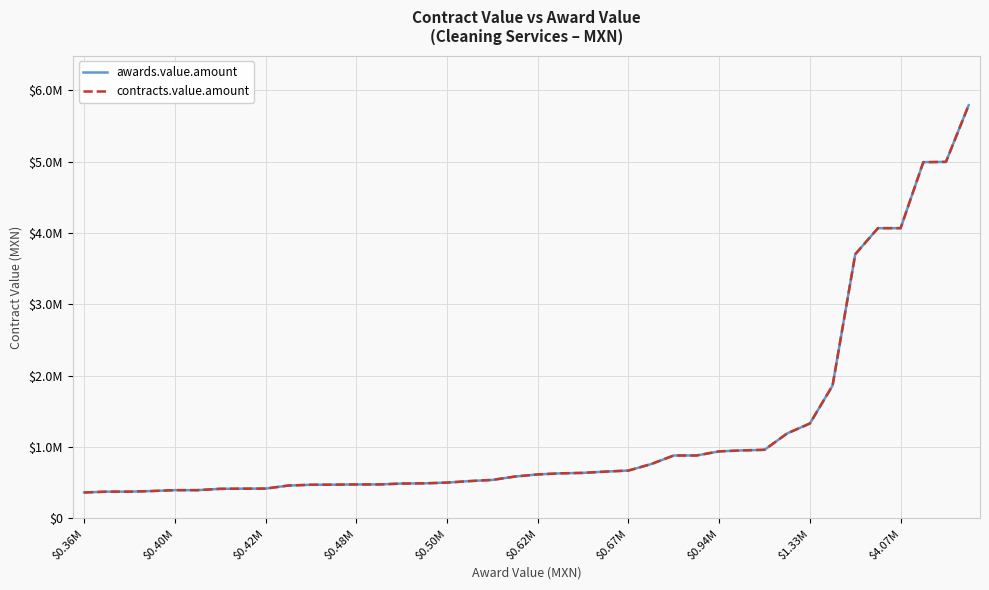

Reading left to right, list all the values displayed in this chart.

awards.value.amount: 364745.7	376203.4	376203.4	385000.0	397214.0	397214.0	415800.0	418120.0	418896.0	461715.6	472741.2	474137.9	477172.2	477172.3	489700.0	492712.0	503151.0	524286.0	540626.0	588094.9	617870.9	632829.9	639324.0	657477.4	671971.5	762673.7	883176.0	883176.0	940779.0	954344.4	963000.0	1192930.4	1331984.0	1863725.9	3704296.1	4070000.0	4070000.0	4995203.7	4999405.0	5794436.3
contracts.value.amount: 364745.7	376203.4	376203.4	385000.0	397214.0	397214.0	415800.0	418120.0	418896.0	461715.6	472741.2	474137.9	477172.2	477172.3	489700.0	492712.0	503151.0	524286.0	540626.0	588094.9	617870.9	632829.9	639324.0	657477.4	671971.5	762673.7	883176.0	883176.0	940779.0	954344.4	963000.0	1192930.4	1331984.0	1863725.9	3704296.1	4070000.0	4070000.0	4995203.7	4999405.0	5794436.3